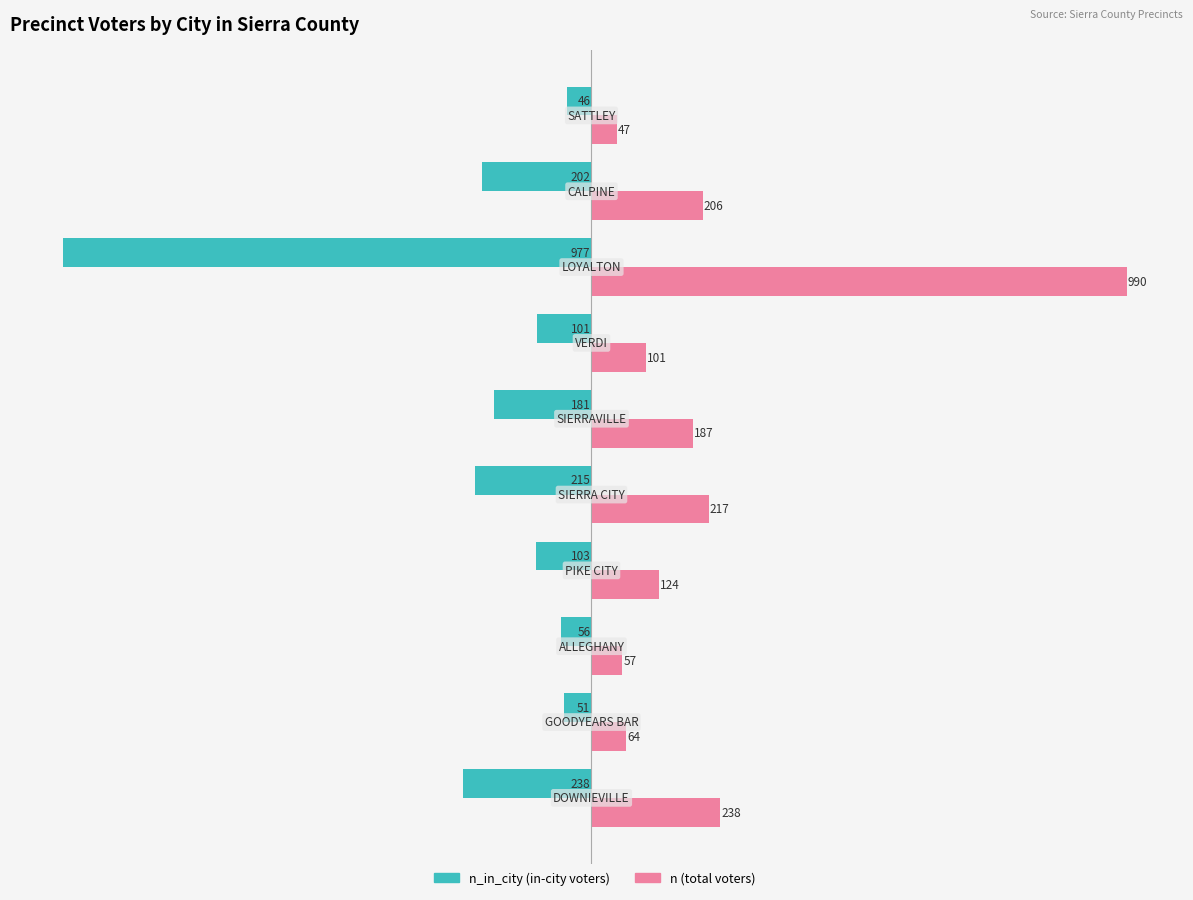

What is the minimum value shown in the chart?

-977